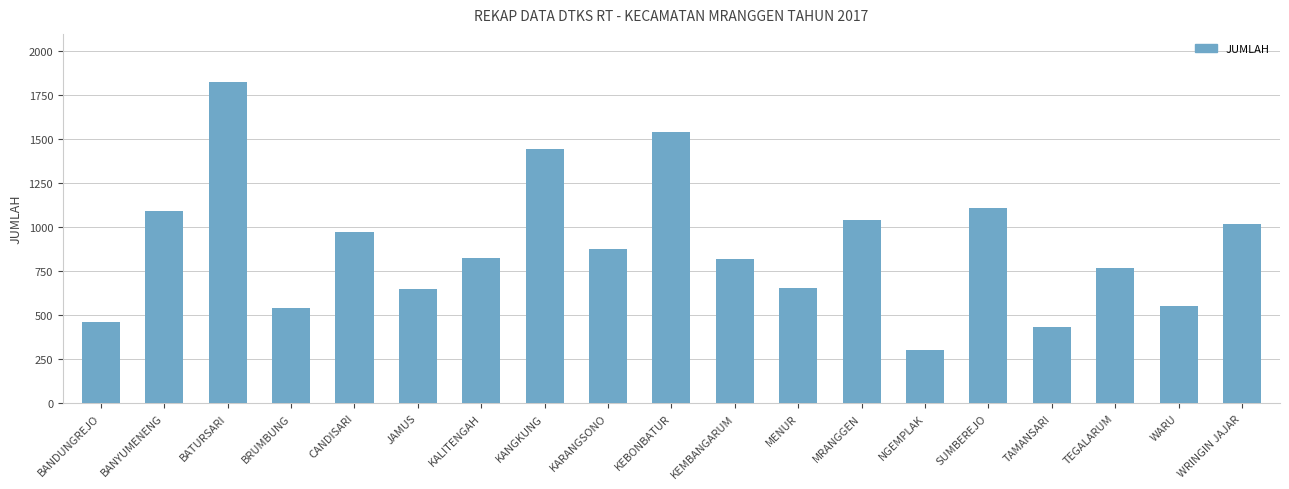

What is the label of the 10th bar from the left?

KEBONBATUR